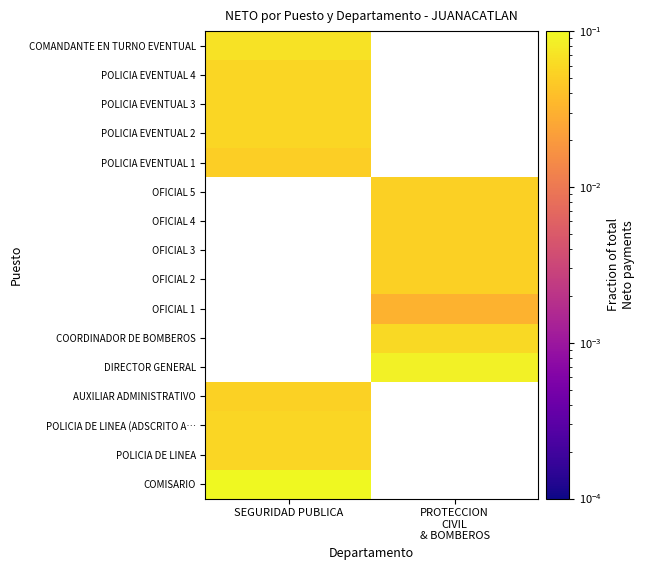

Rank the series by their maximum value, from lowest to highest.

AUXILIAR ADMINISTRATIVO, DIRECTOR GENERAL, COORDINADOR DE BOMBEROS, OFICIAL 1, OFICIAL 2, OFICIAL 3, OFICIAL 4, OFICIAL 5, POLICIA EVENTUAL 1, POLICIA DE LINEA (ADSCRITO A…, POLICIA DE LINEA, POLICIA EVENTUAL 2, POLICIA EVENTUAL 3, POLICIA EVENTUAL 4, COMANDANTE EN TURNO EVENTUAL, COMISARIO